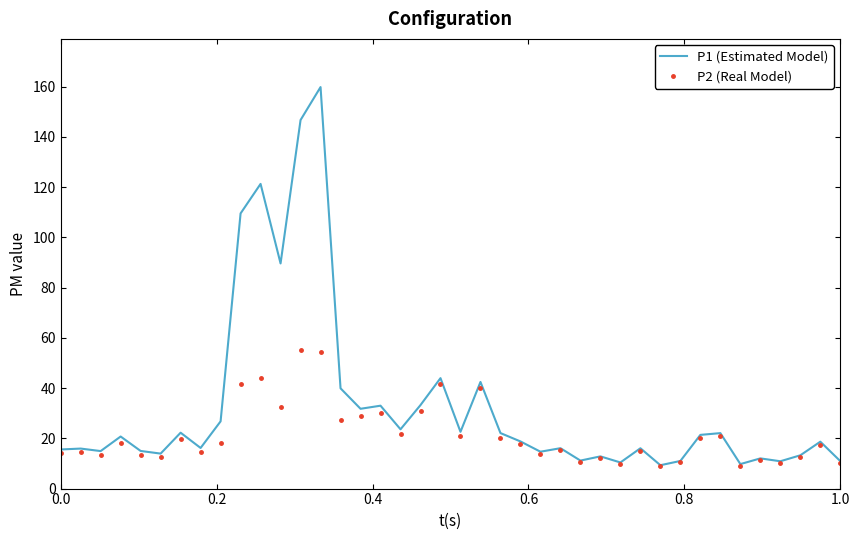

Rank the series by their maximum value, from lowest to highest.

P2 (Real Model), P1 (Estimated Model)